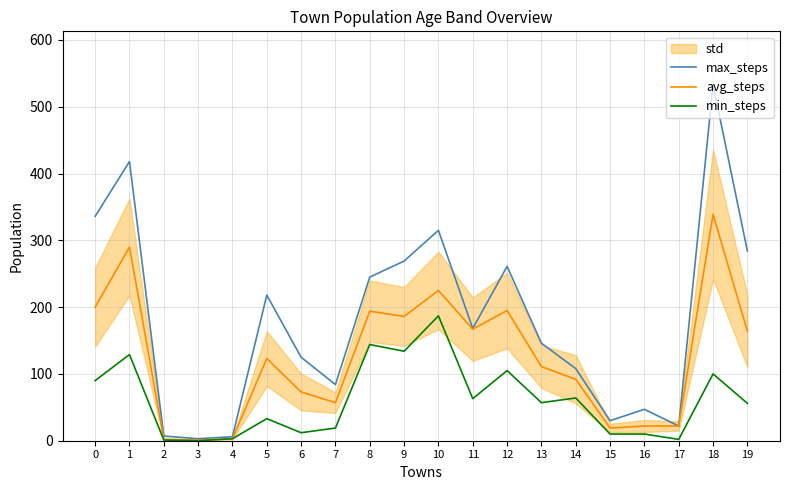

In min_steps, how many points are lower than both neighbors (excluding endpoints)?

6